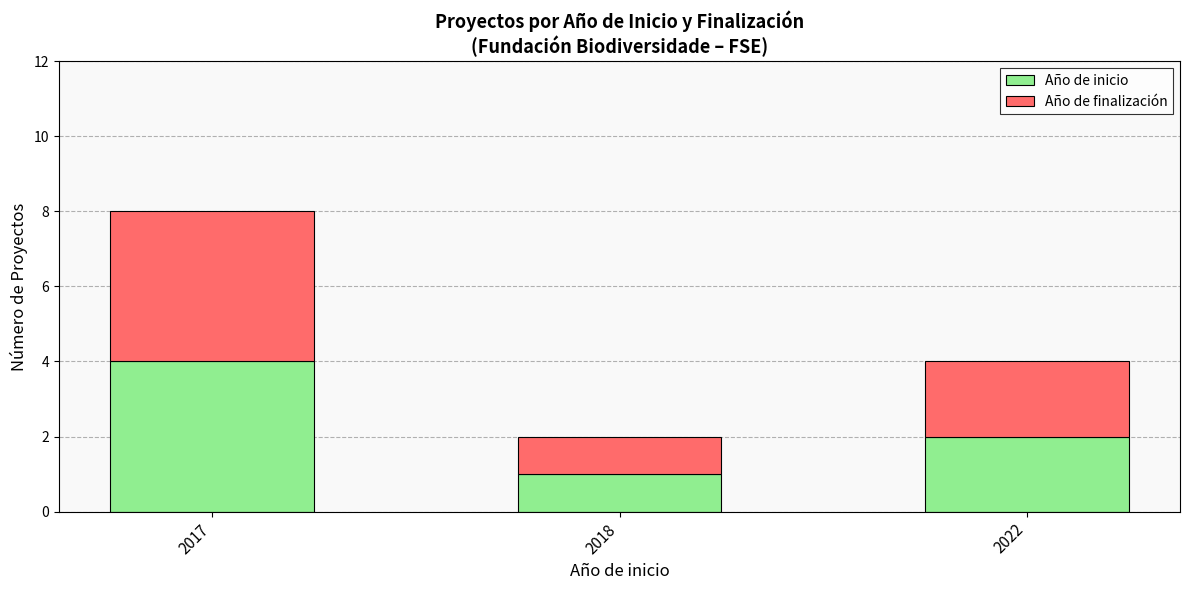

What is the total value across all series at 2022?

4